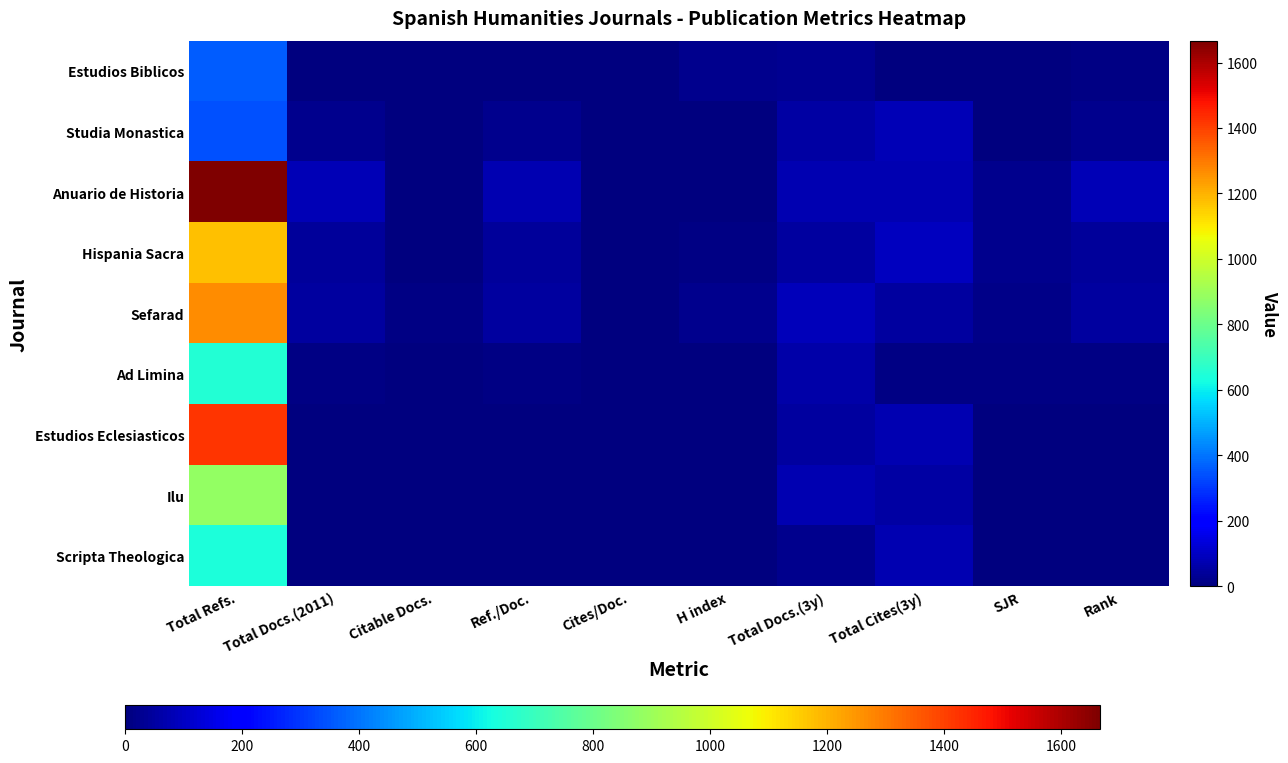

List the series in order of their peak value, highest first.

Anuario de Historia, Estudios Eclesiasticos, Sefarad, Hispania Sacra, Ilu, Ad Limina, Scripta Theologica, Estudios Biblicos, Studia Monastica